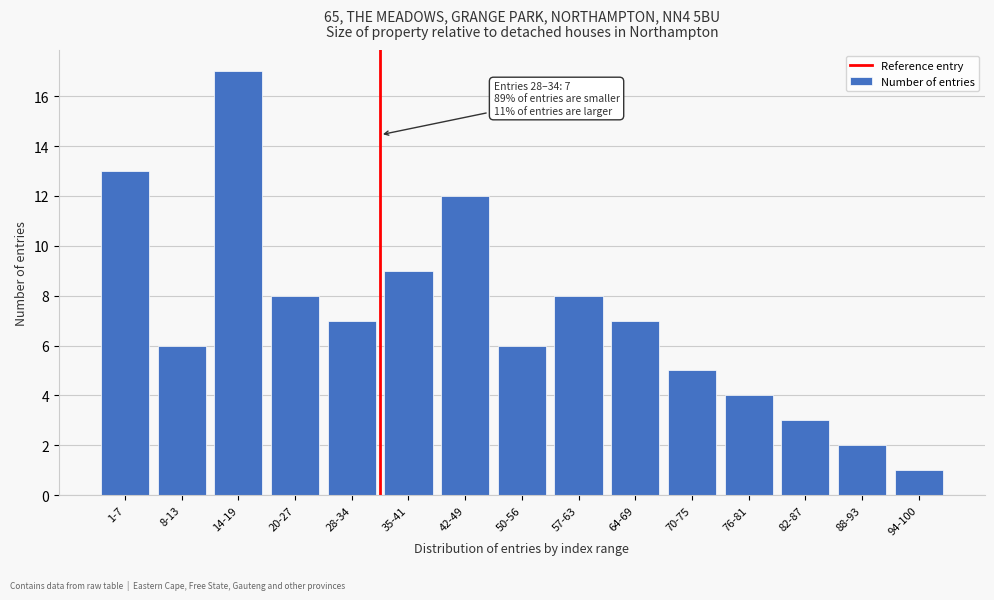

Reading left to right, extract all data points from this chart.

13	6	17	8	7	9	12	6	8	7	5	4	3	2	1